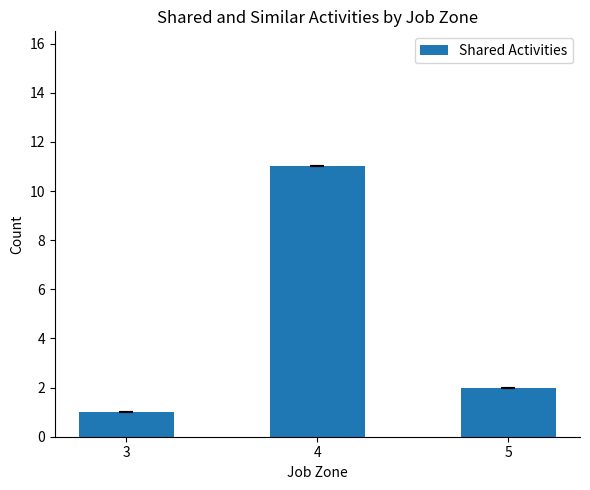

Rank the categories by value from lowest to highest.

3, 5, 4